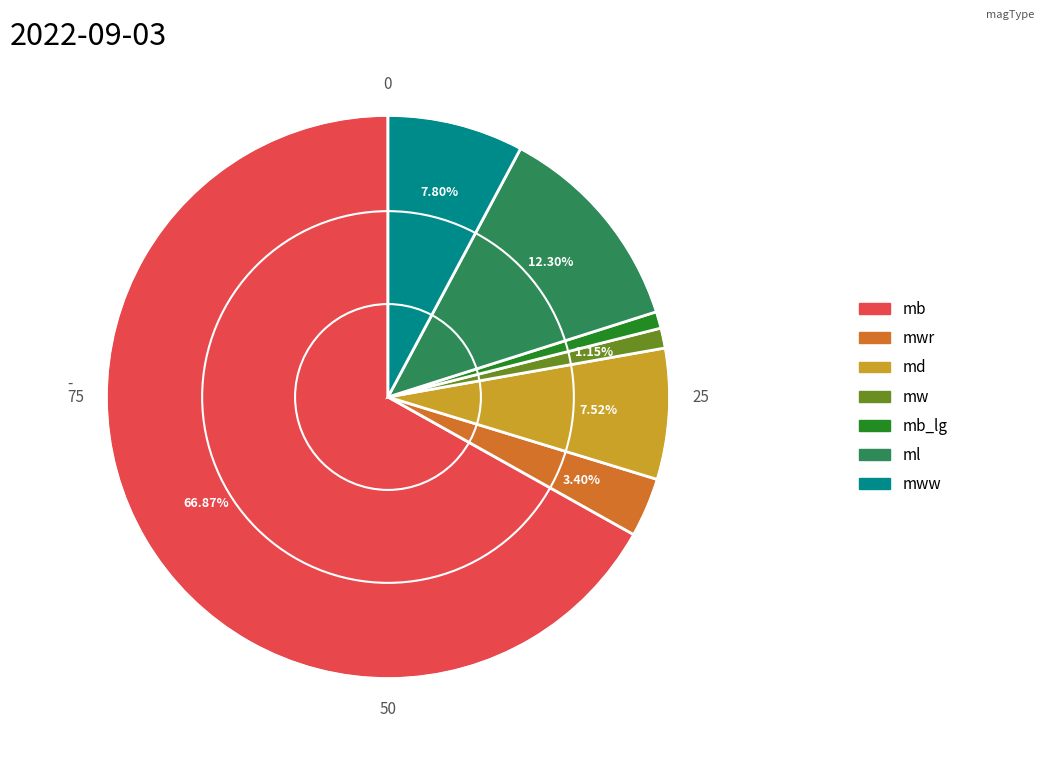

How many segments does this pie chart have?

7